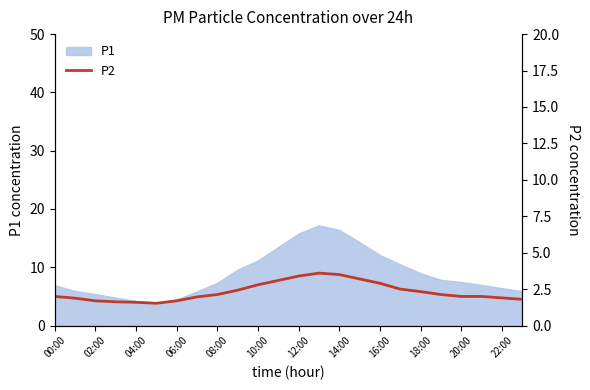

Does the chart have visible grid lines?

No